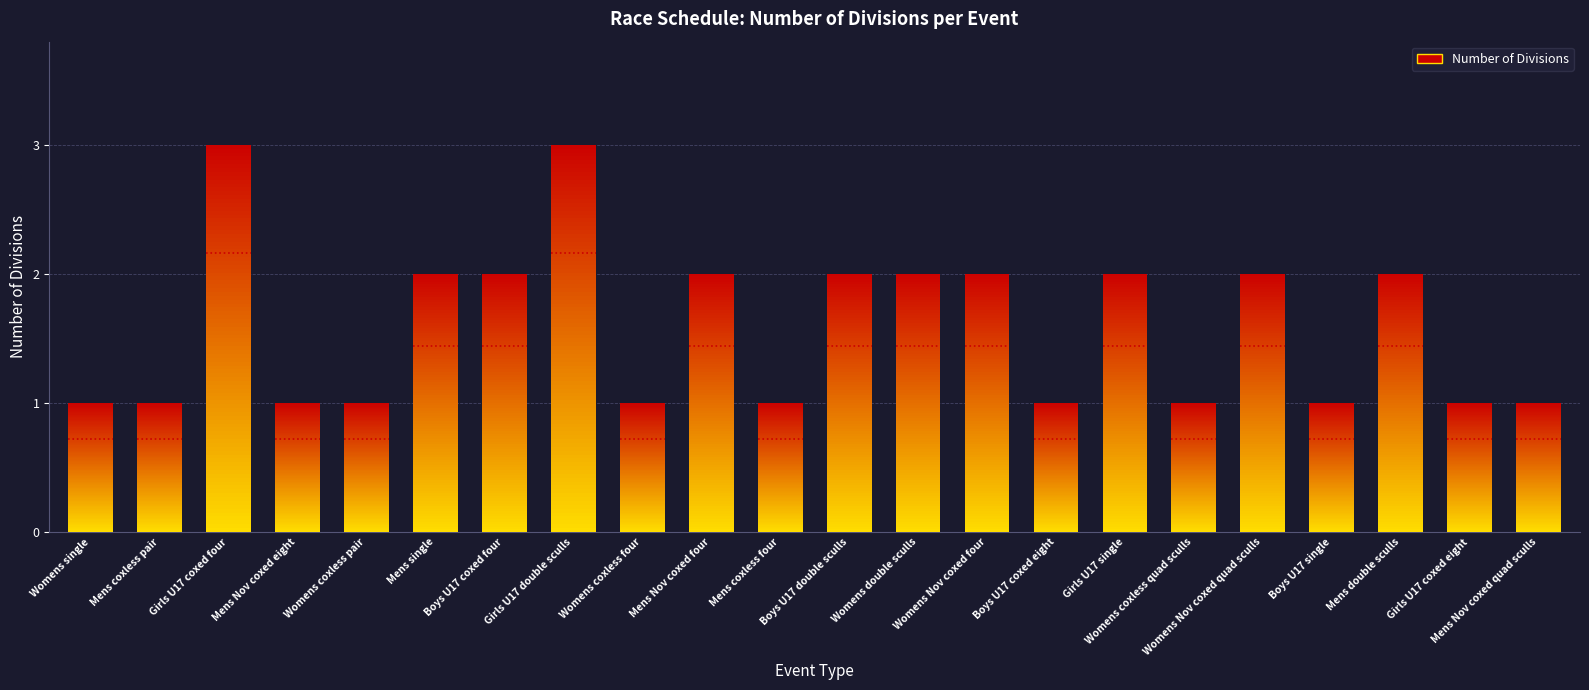

Which label corresponds to the largest value in the chart?

Girls U17 coxed four